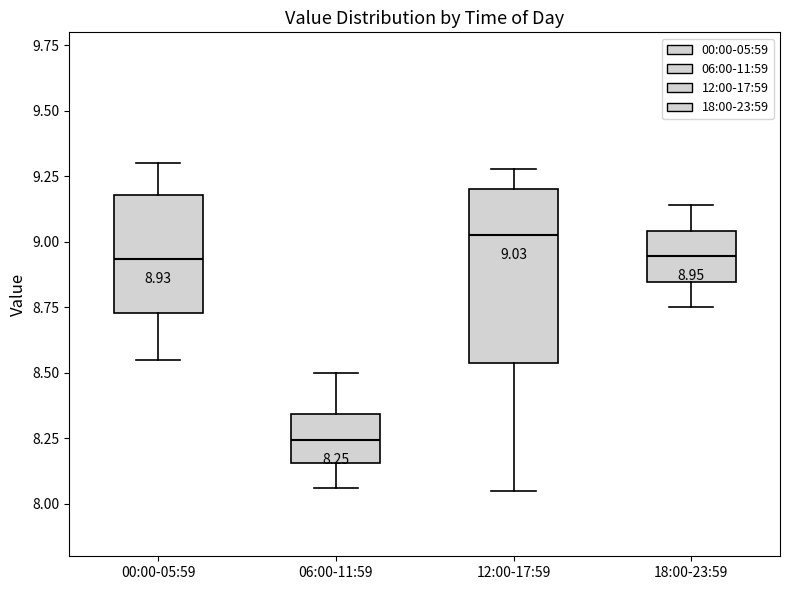

Which box's median line is the lowest?

06:00-11:59